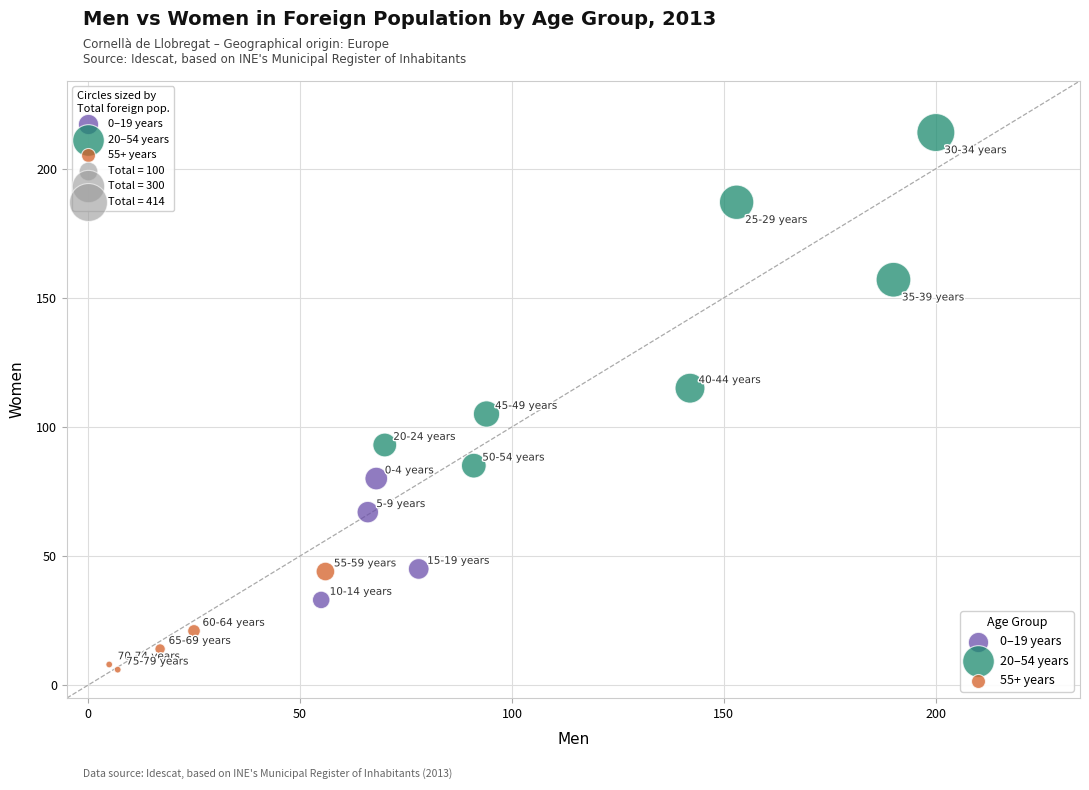

Which series reaches the maximum Y coordinate?

20–54 years